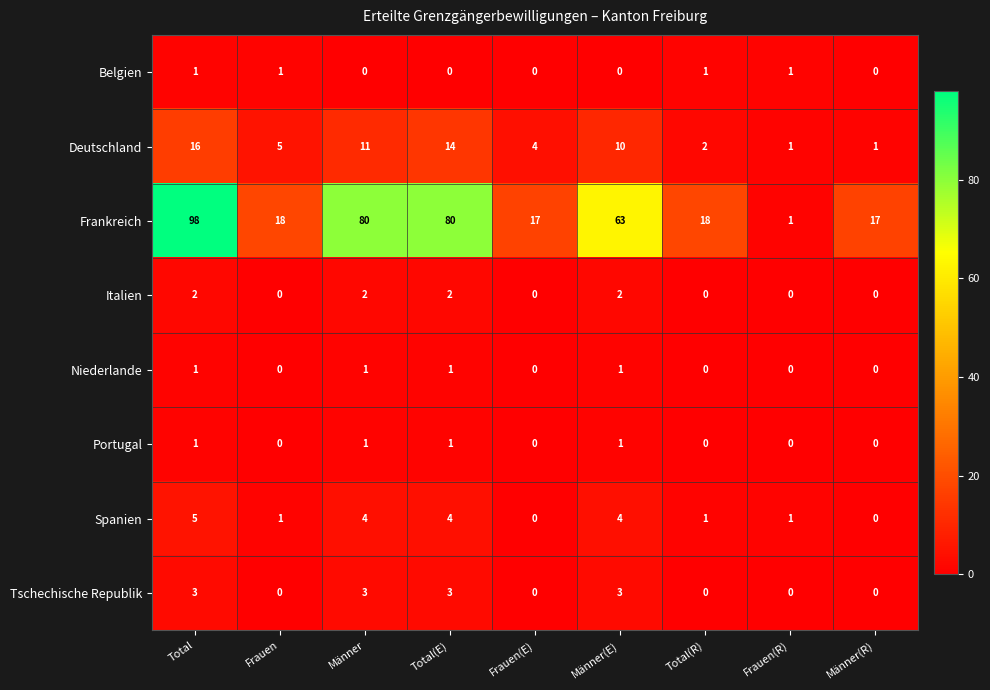

True or false: Spanien has a value of 1 at Frauen.

True